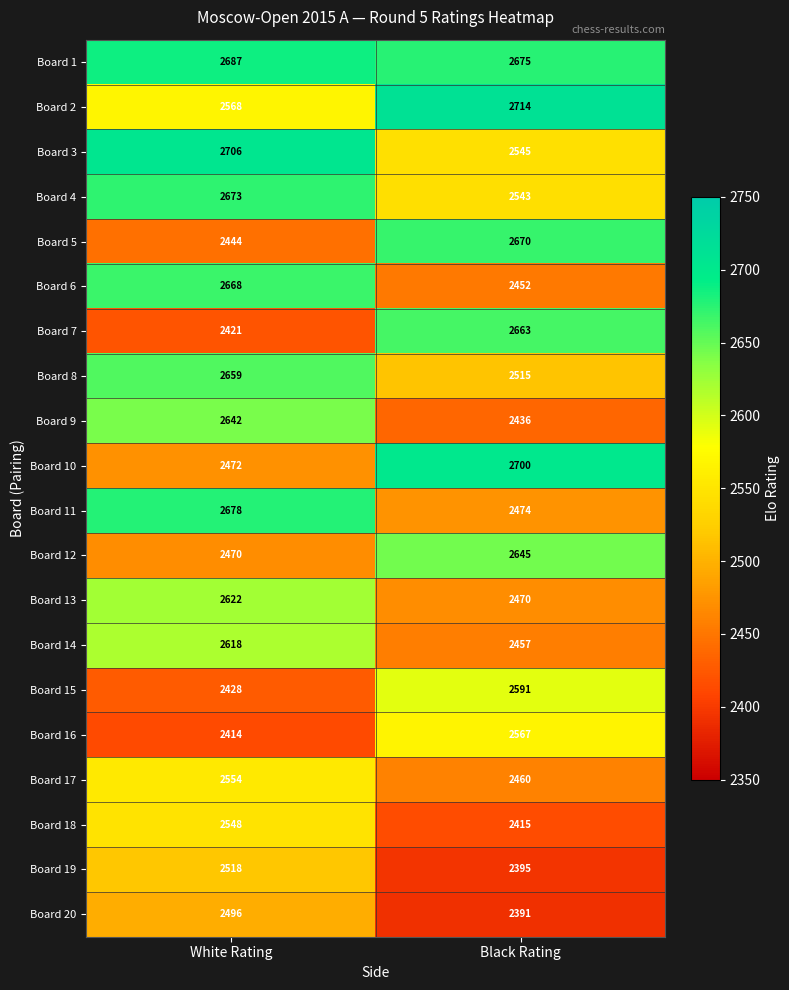

The Board 8 series shows 2659 at White Rating. True or false?

True